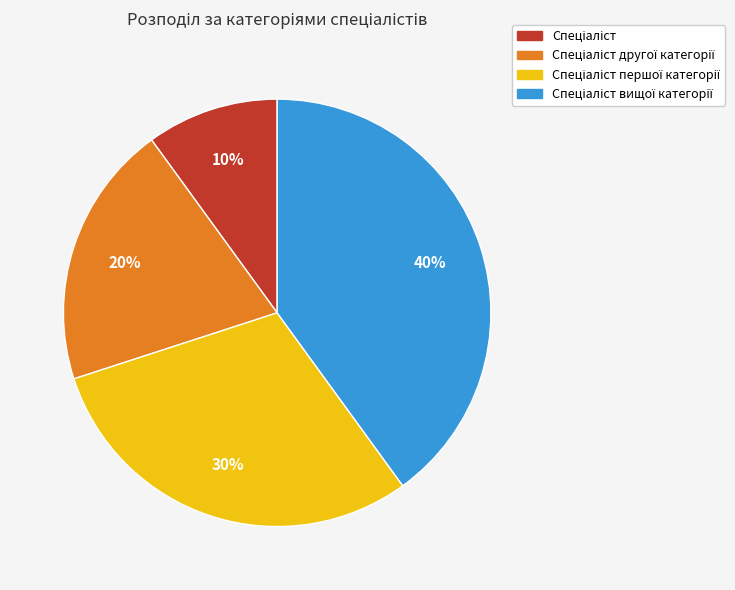

To the nearest percent, what is the average slice percentage?

25%